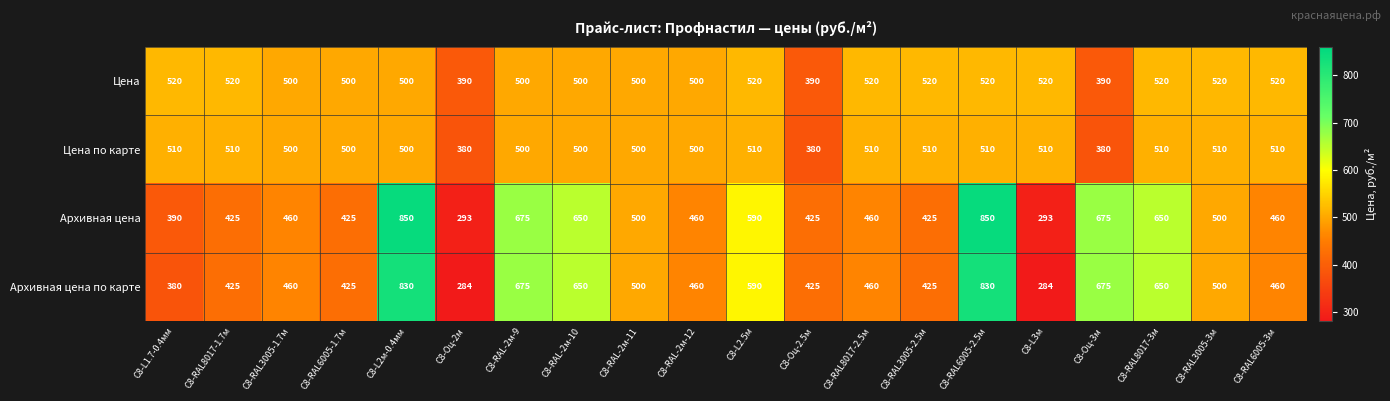

What is the approximate value of Цена по карте at С8-RAL-2м-11?

500